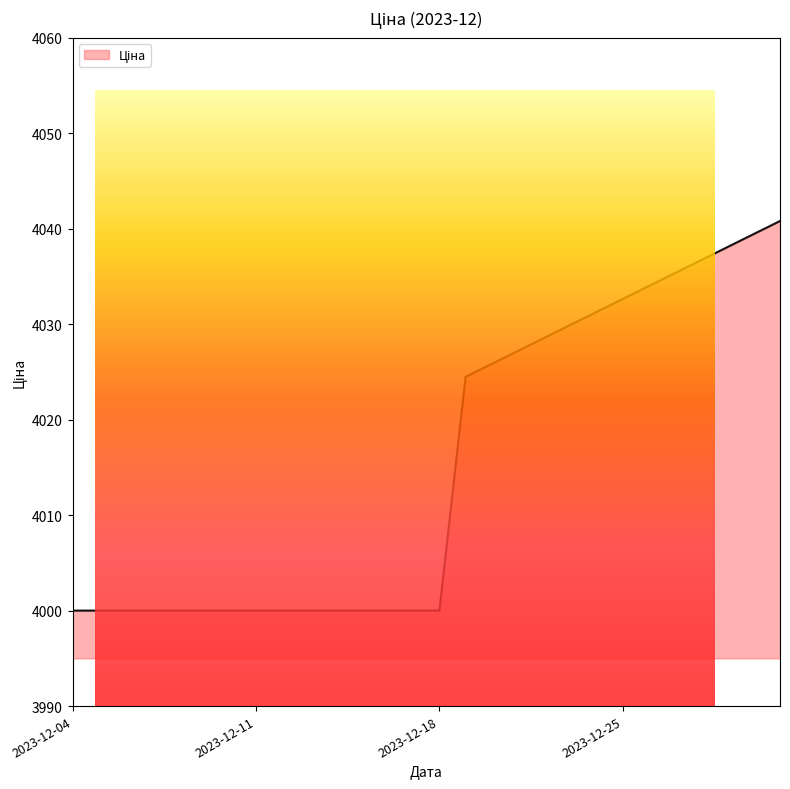

Which has a higher value, 2023-12-15 or 2023-12-13?

2023-12-15